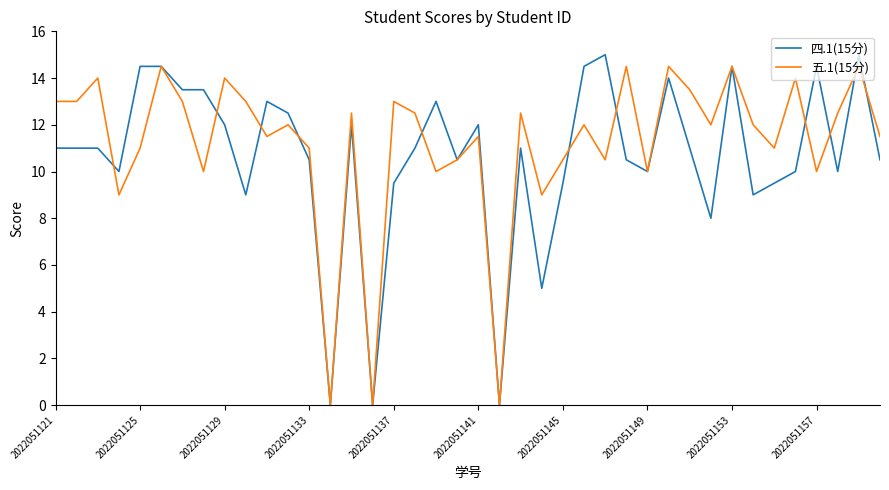

Which series has the largest range (max minus min)?

四.1(15分)